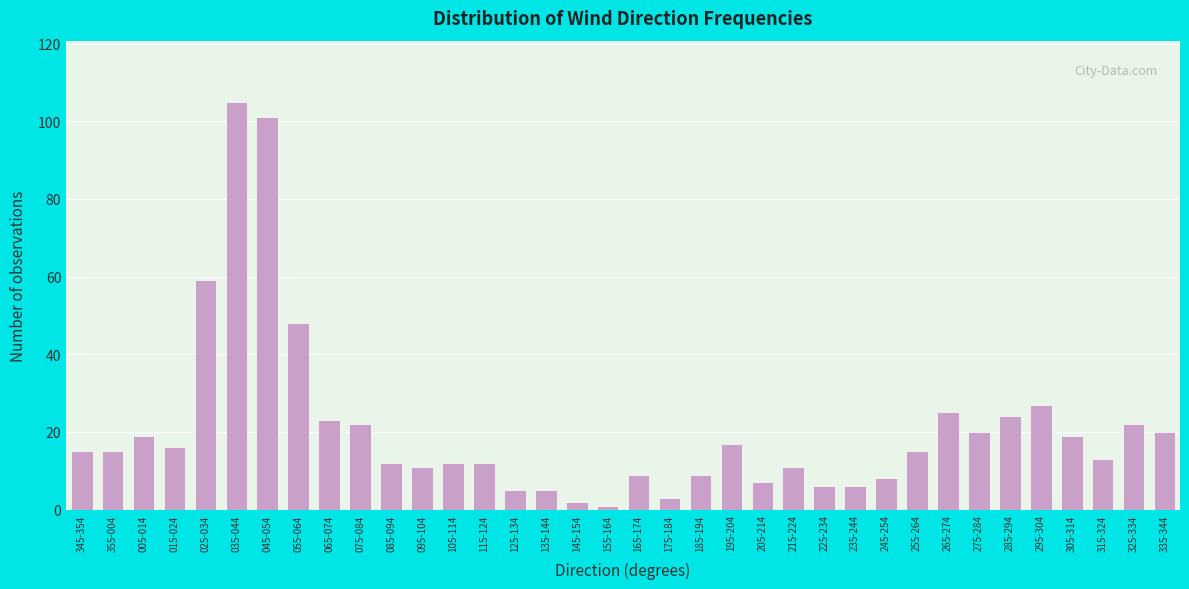

Which category has the highest value across all series?

035-044